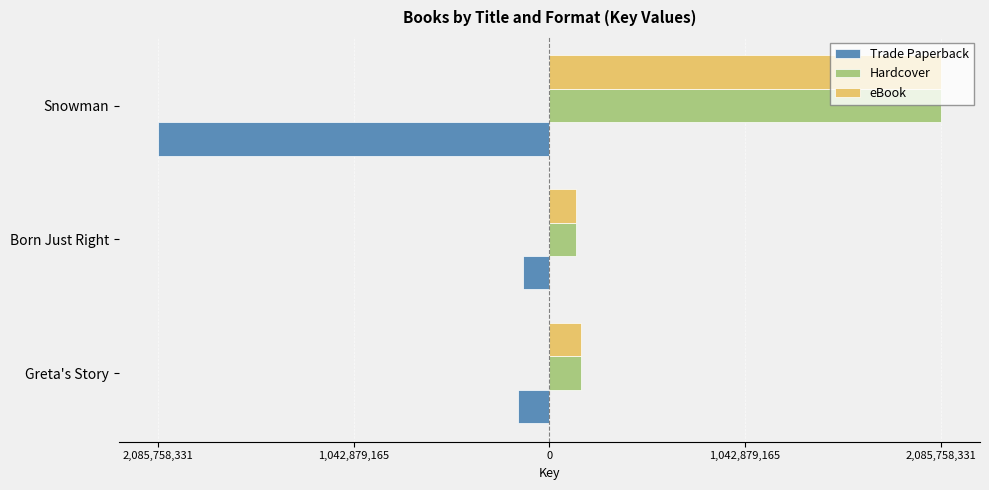

What is the average value of the Hardcover series?

797890629